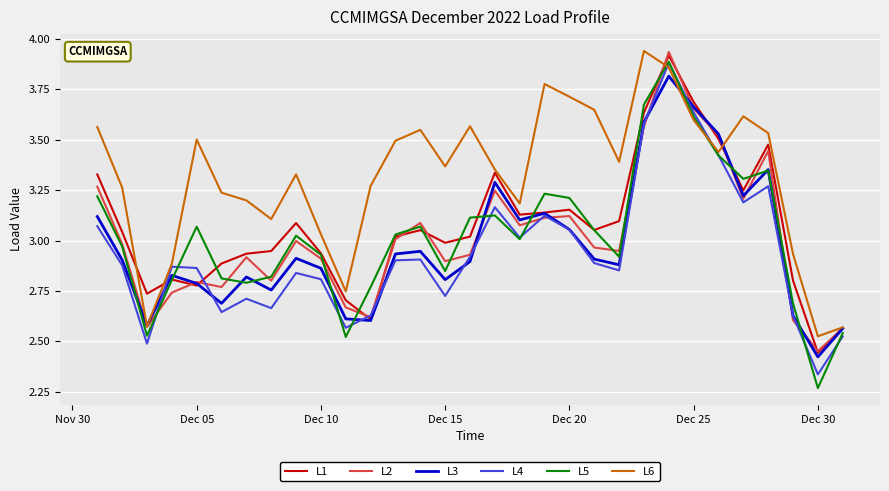

What are all the series names shown in the legend?

L1, L2, L3, L4, L5, L6